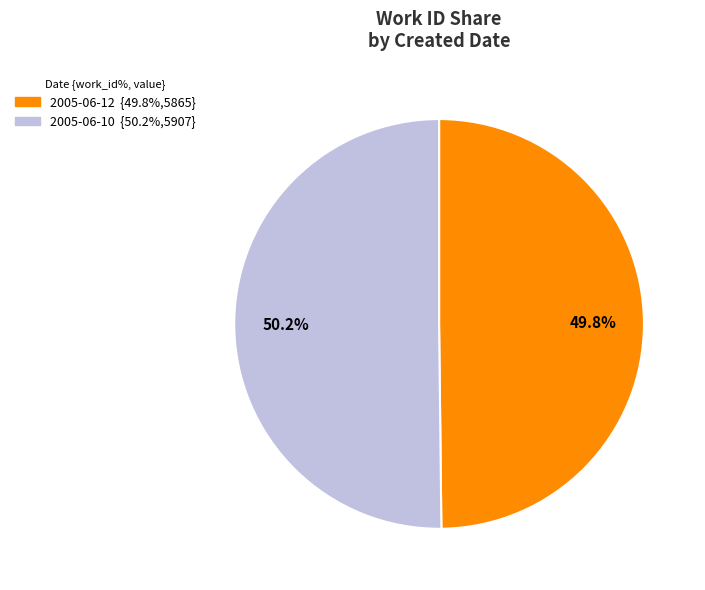

How many slices are in this pie chart?

2